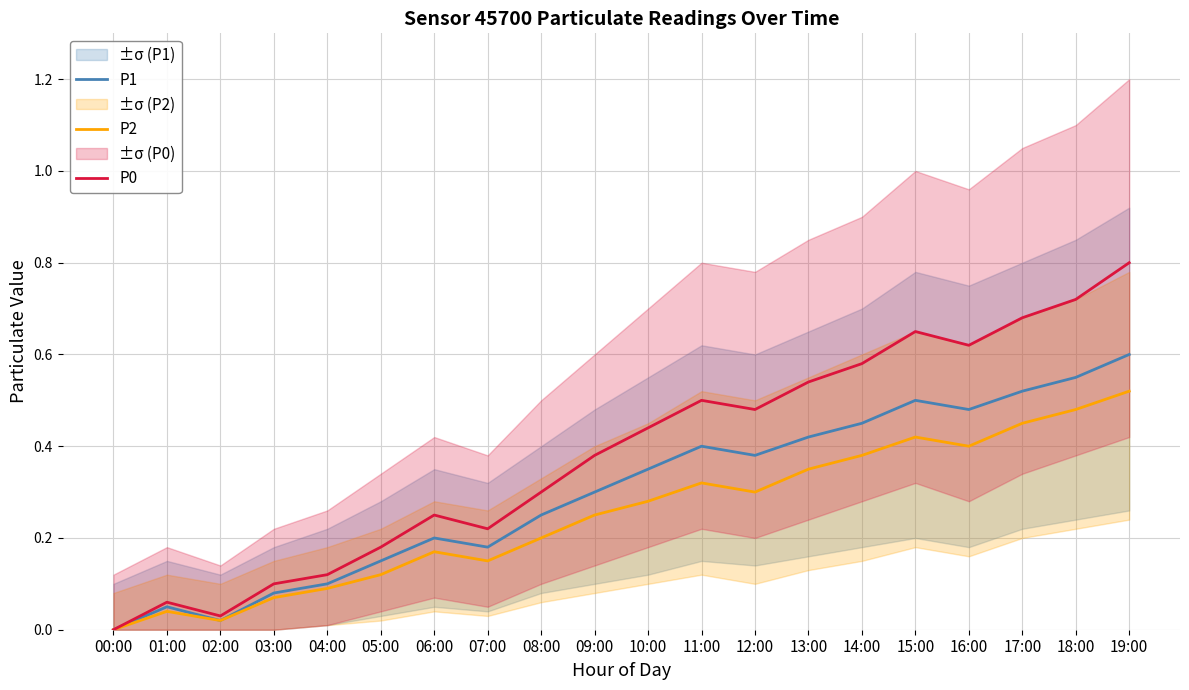

How many positive values does the P1 series have?

19